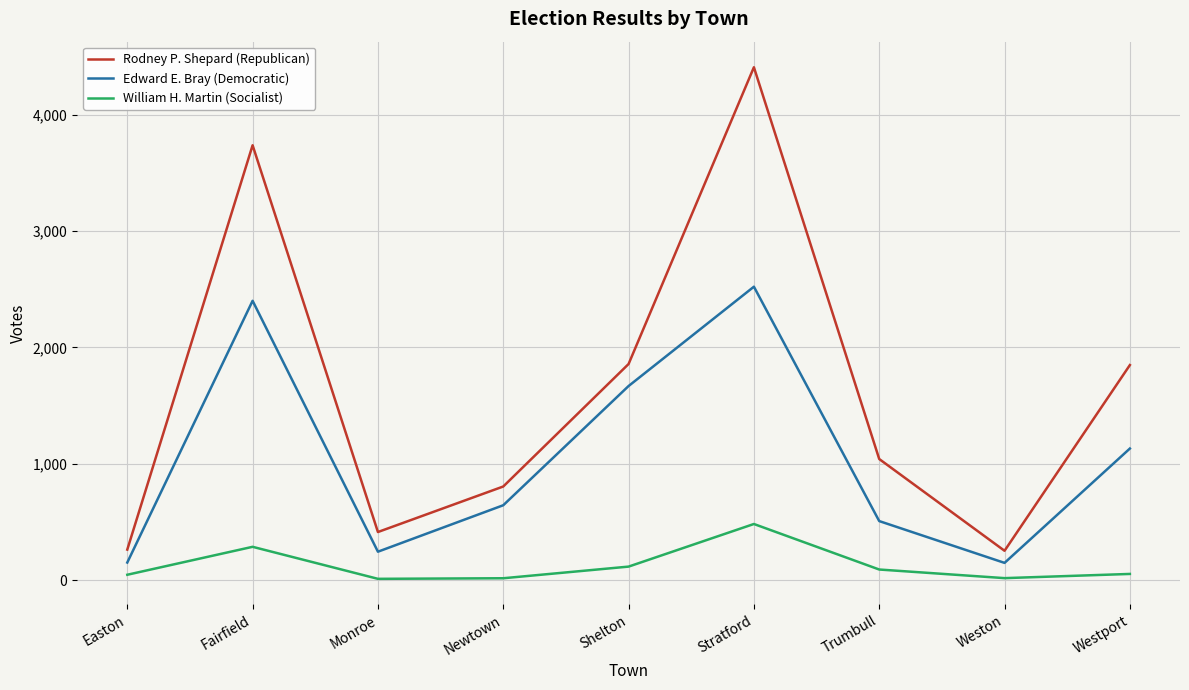

At Westport, list the series in order from smallest to largest.

William H. Martin (Socialist), Edward E. Bray (Democratic), Rodney P. Shepard (Republican)